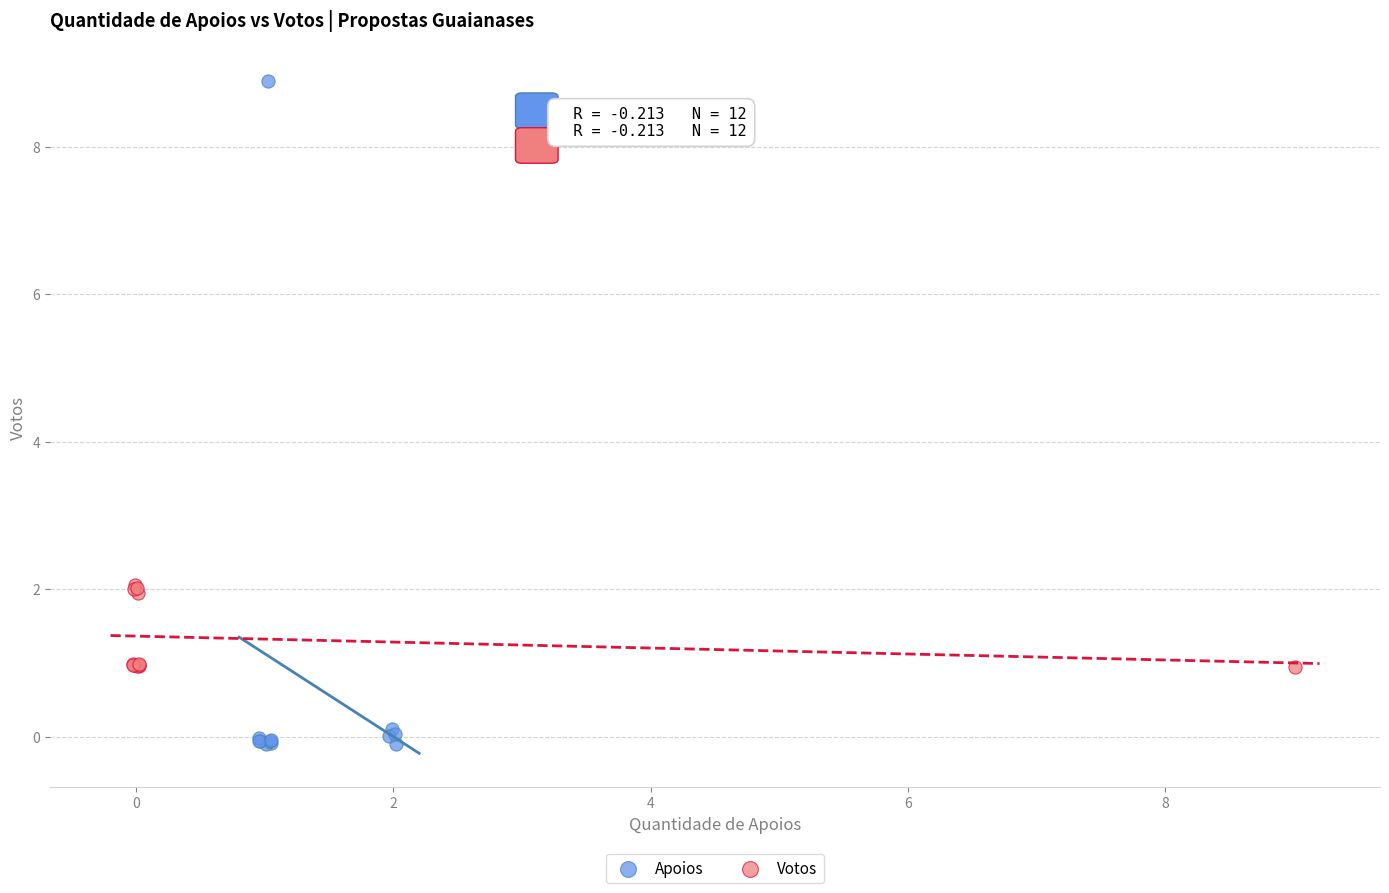

Which series has the widest spread of Y values?

Apoios